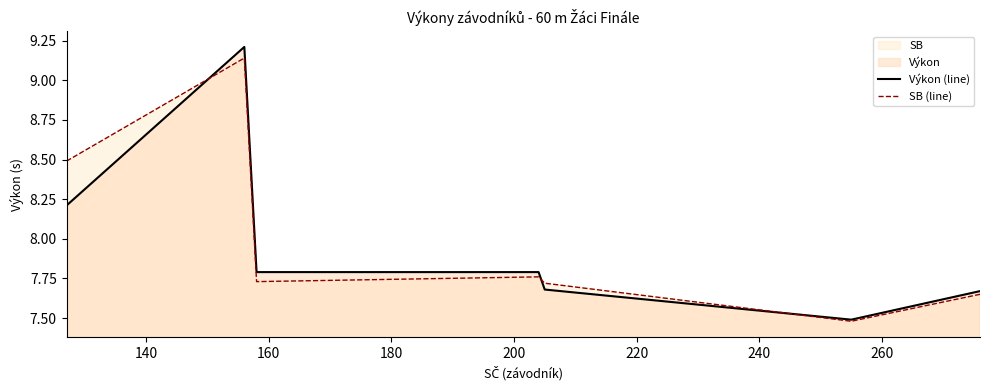

What is the greatest value displayed?

9.2